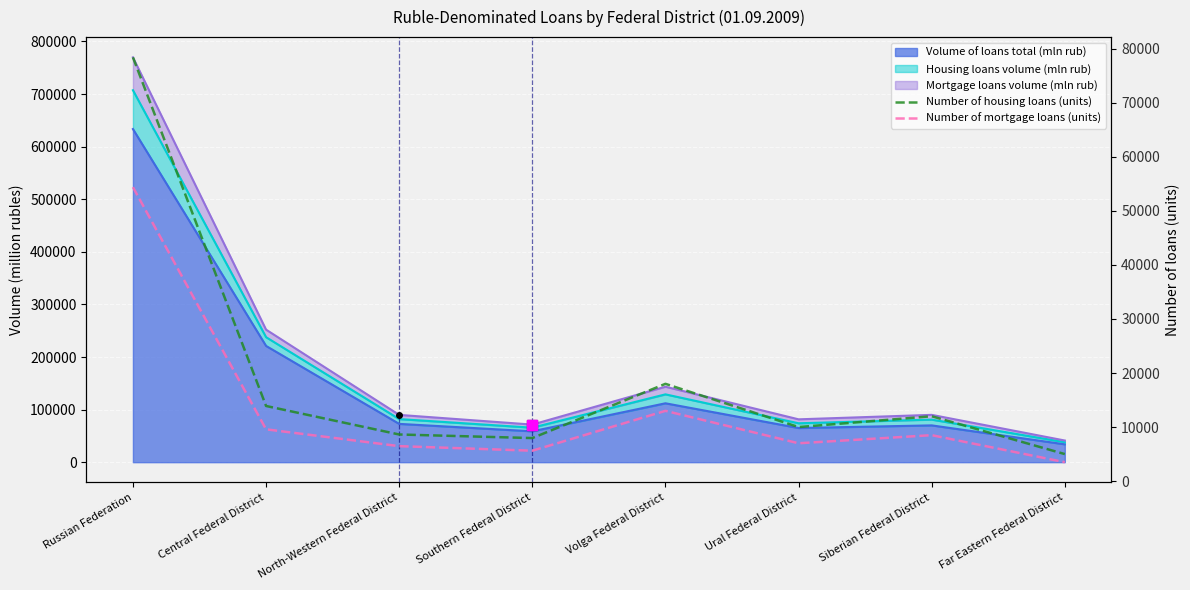

The value of Number of mortgage loans (units) at Central Federal District is 9583. True or false?

True